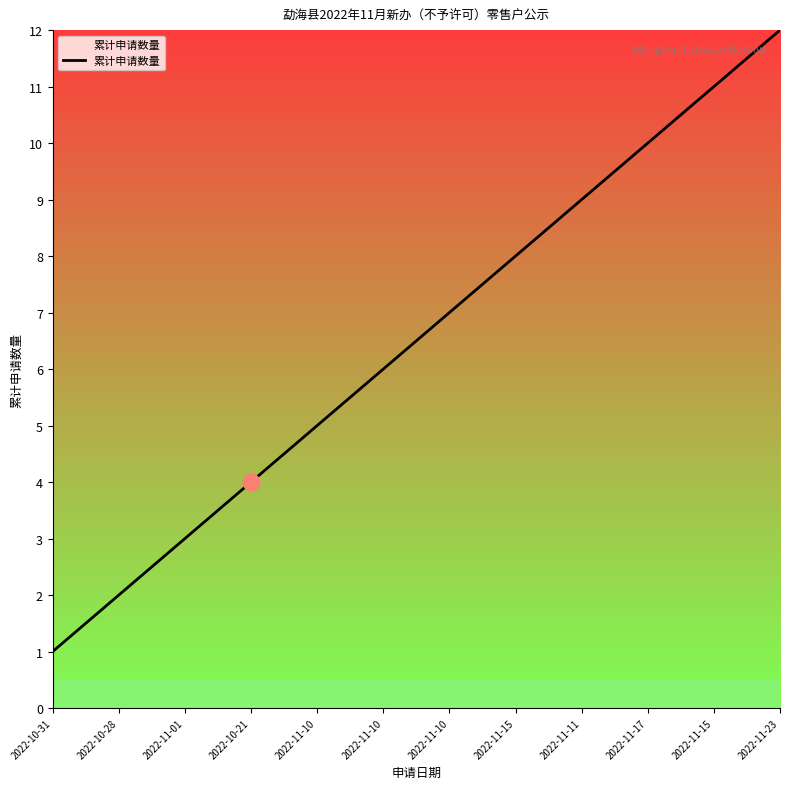

True or false: there are more than 2 points higher than both neighbors.

False